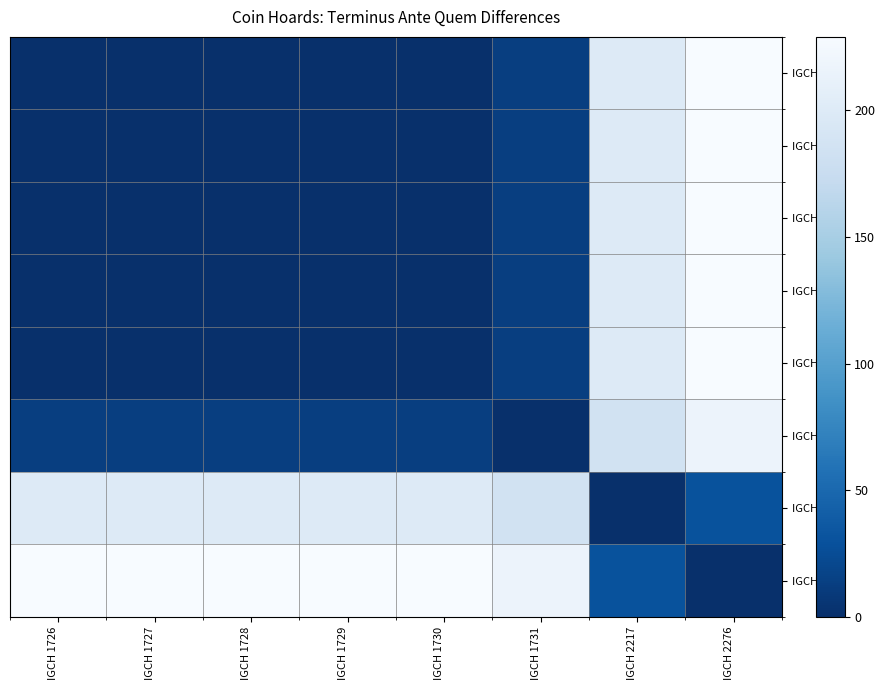

Between IGCH 1726 and IGCH 1731, which series saw the biggest shift?

IGCH 1726